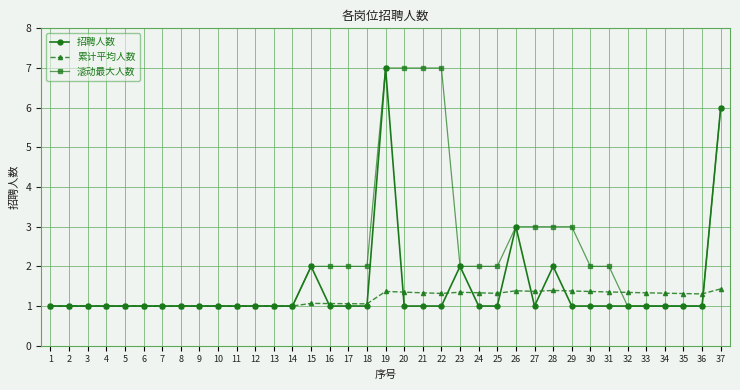

The value of 滚动最大人数 at 26 is 5.2. True or false?

False